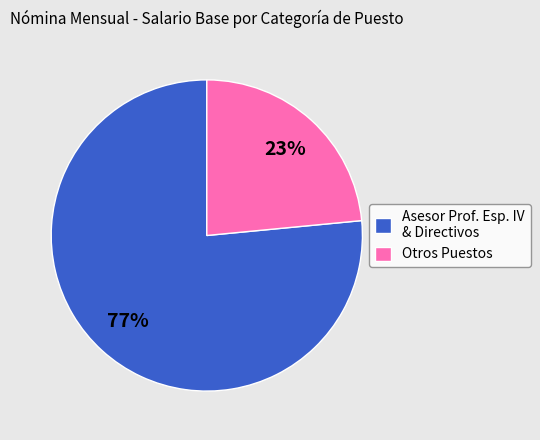

Rank the categories by value from highest to lowest.

Asesor Prof. Esp. IV & Directivos, Otros Puestos